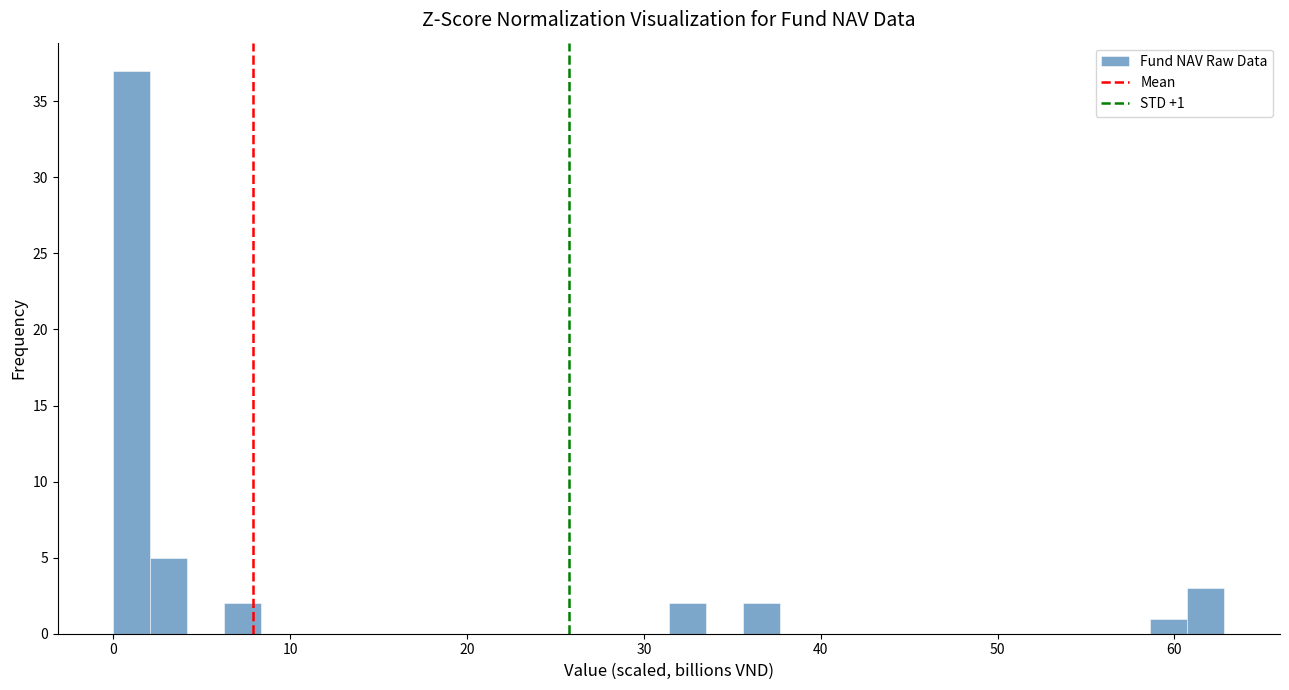

Around what value on the x-axis is the tallest bar? Give the approximate position of its centre, as read against the axis.

1